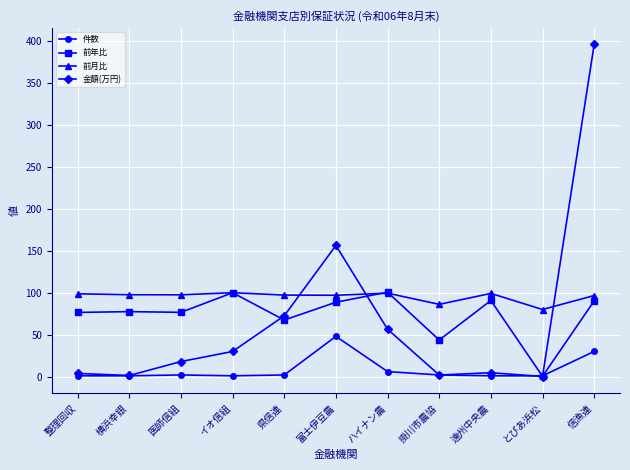

In 前年比, how many points are higher than both neighbors (excluding endpoints)?

4